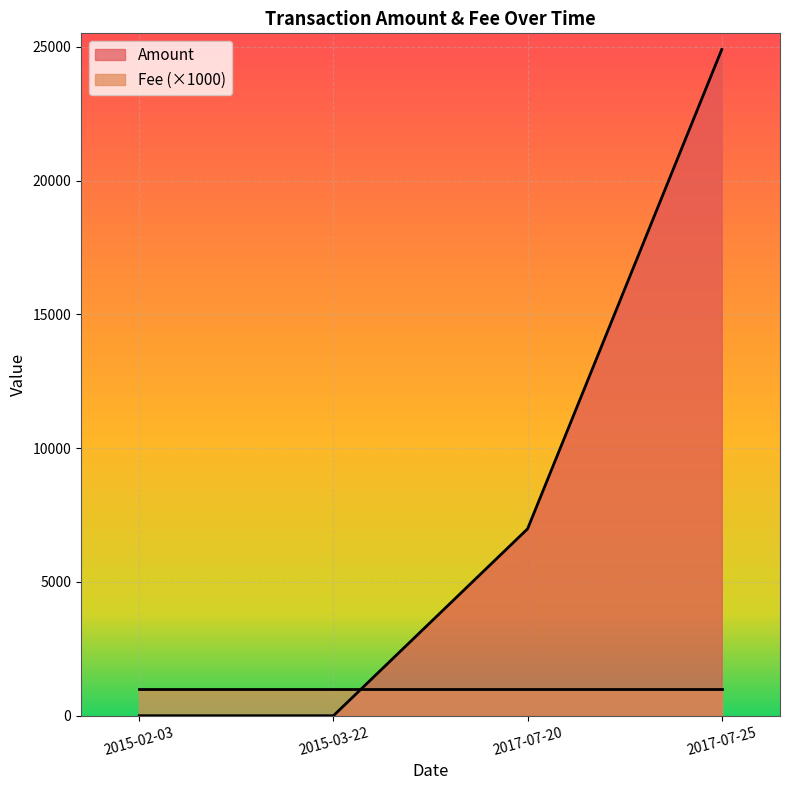

What is the label of the 3rd point from the right?

2015-03-22